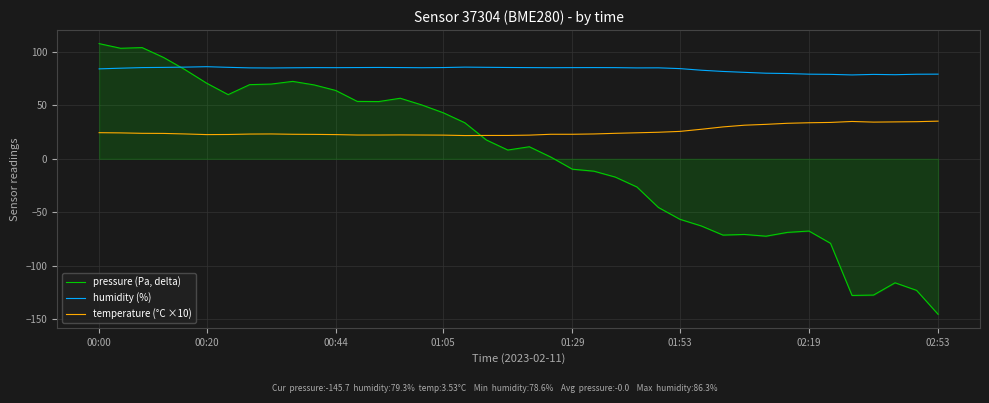

Which series has the largest range (max minus min)?

pressure (Pa, delta)